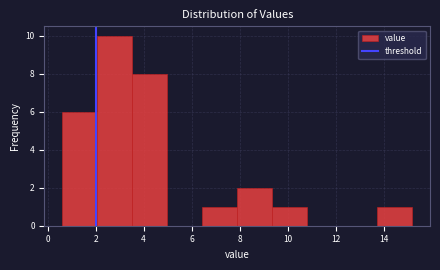

Reading left to right, list every bar in this chart as the range it spans on the x-axis followed by its height. Neither the bar edges nor the heights are printed on the chart, so give them approximately, as read against the axes.

0.60 to 2.06: 6
2.06 to 3.52: 10
3.52 to 4.98: 8
4.98 to 6.44: 0
6.44 to 7.90: 1
7.90 to 9.36: 2
9.36 to 10.82: 1
10.82 to 12.28: 0
12.28 to 13.74: 0
13.74 to 15.20: 1